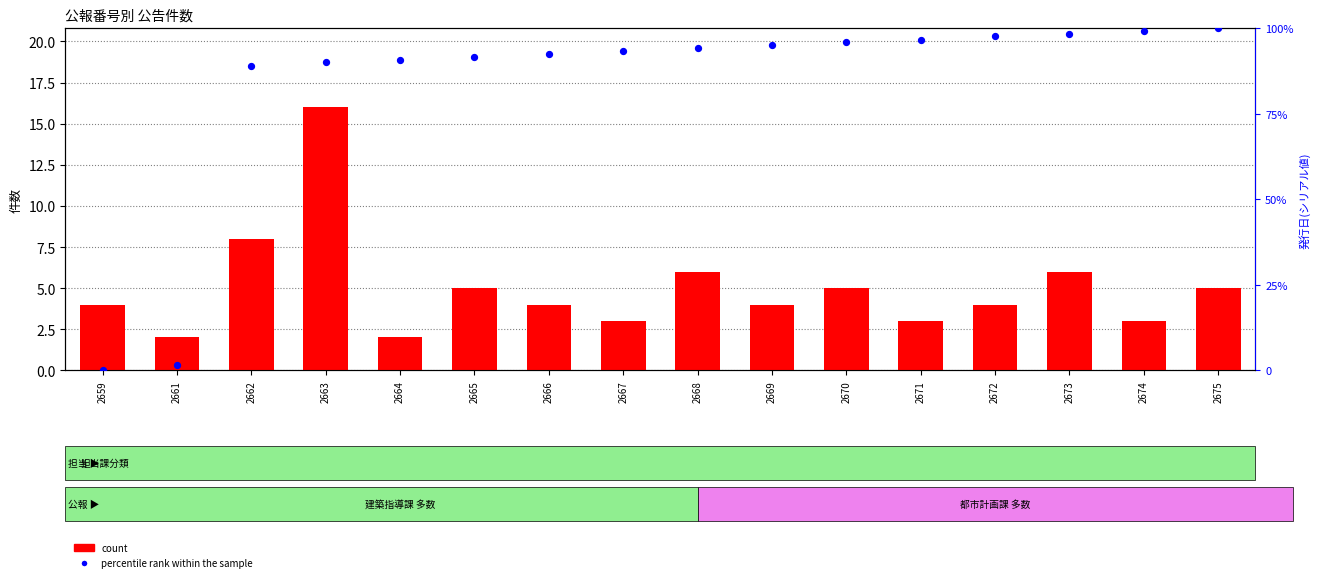

What is the total value across all series at 2675?

105.0